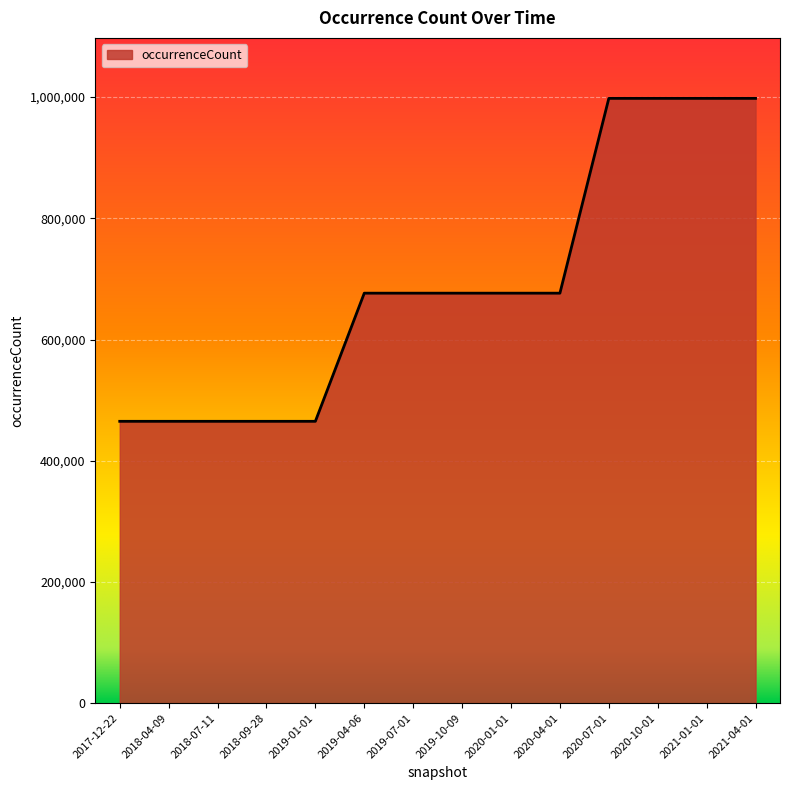

What is the maximum value shown in the chart?

997969